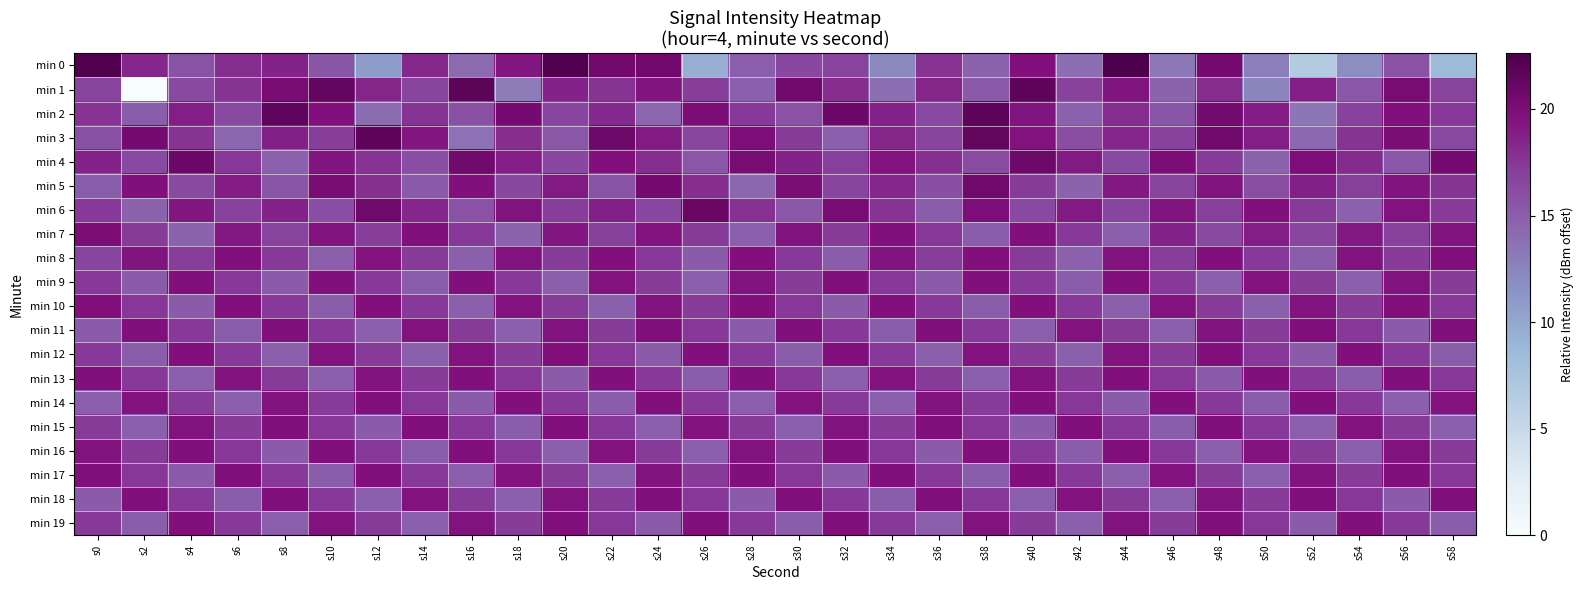

At which category does the chart reach its minimum across all series?

s2